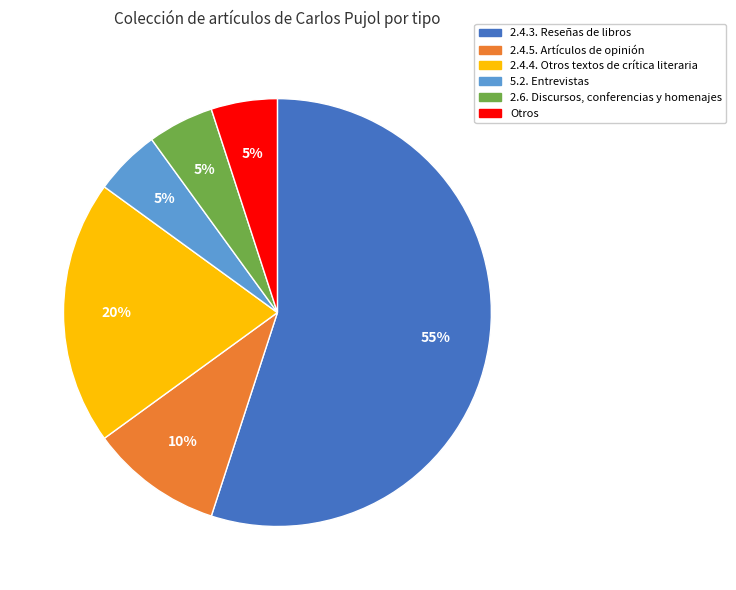

Which category has the biggest portion of the pie?

2.4.3. Reseñas de libros